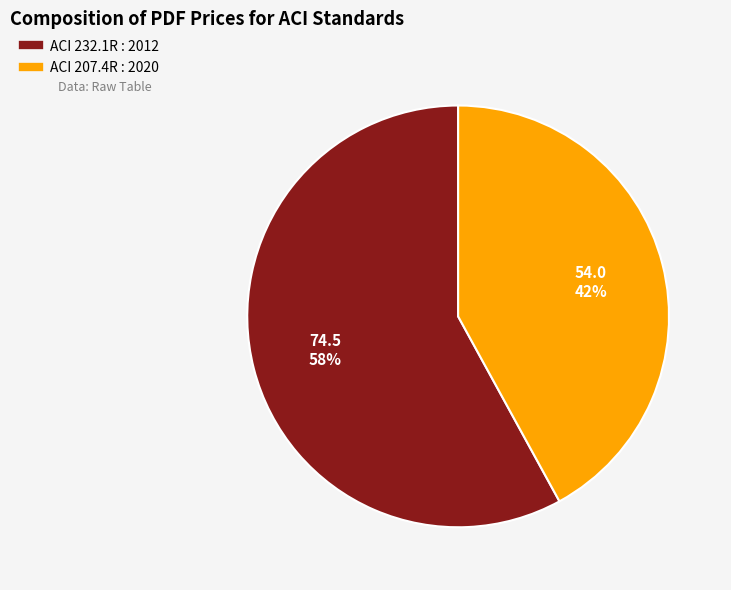

Do ACI 207.4R : 2020 and ACI 232.1R : 2012 together represent more than half of the pie?

Yes